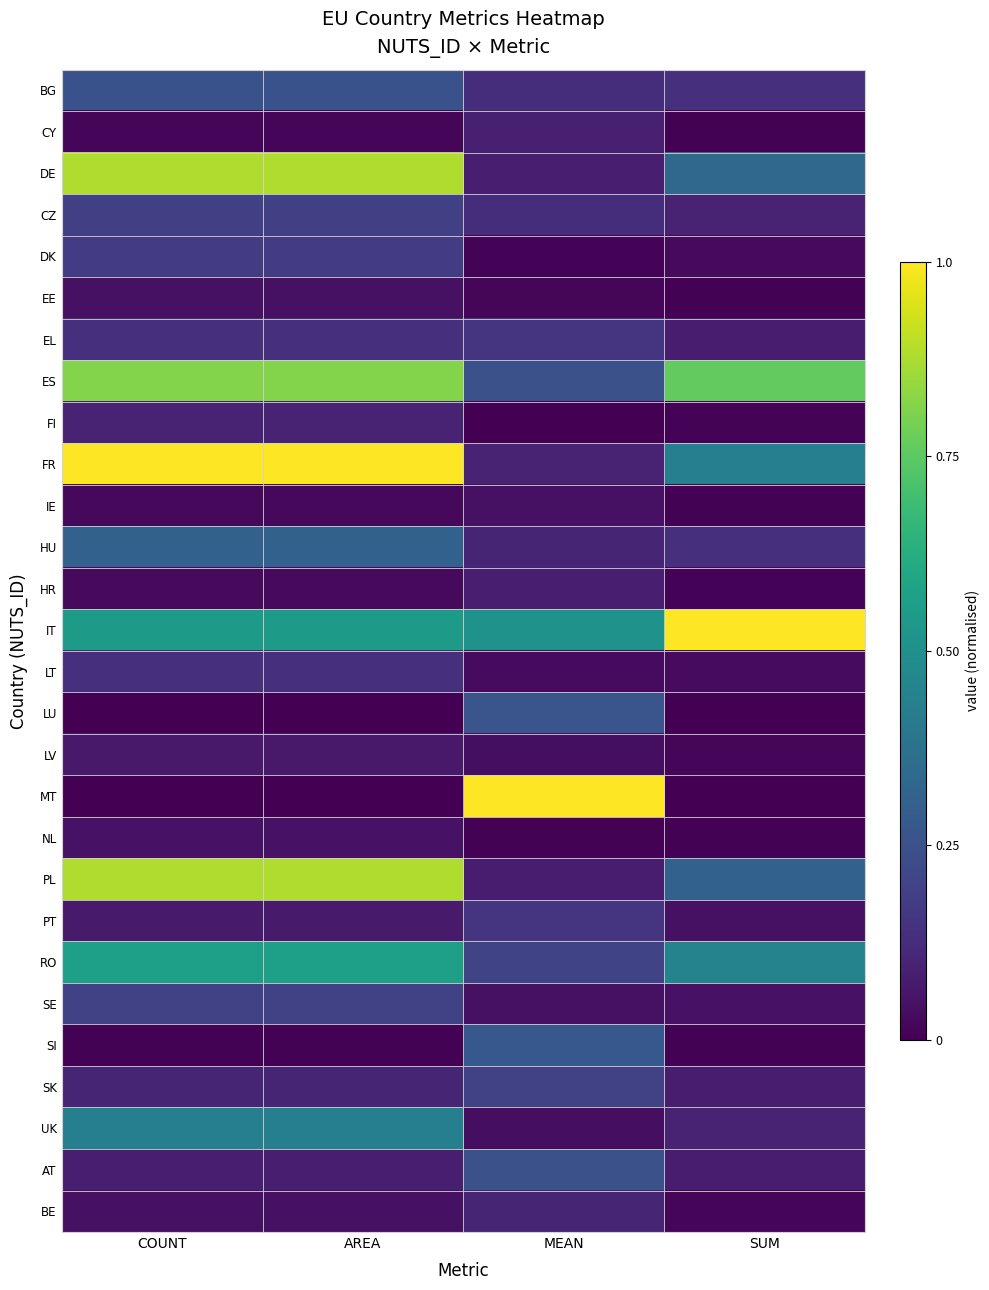

How many categories are shown in the chart?

4